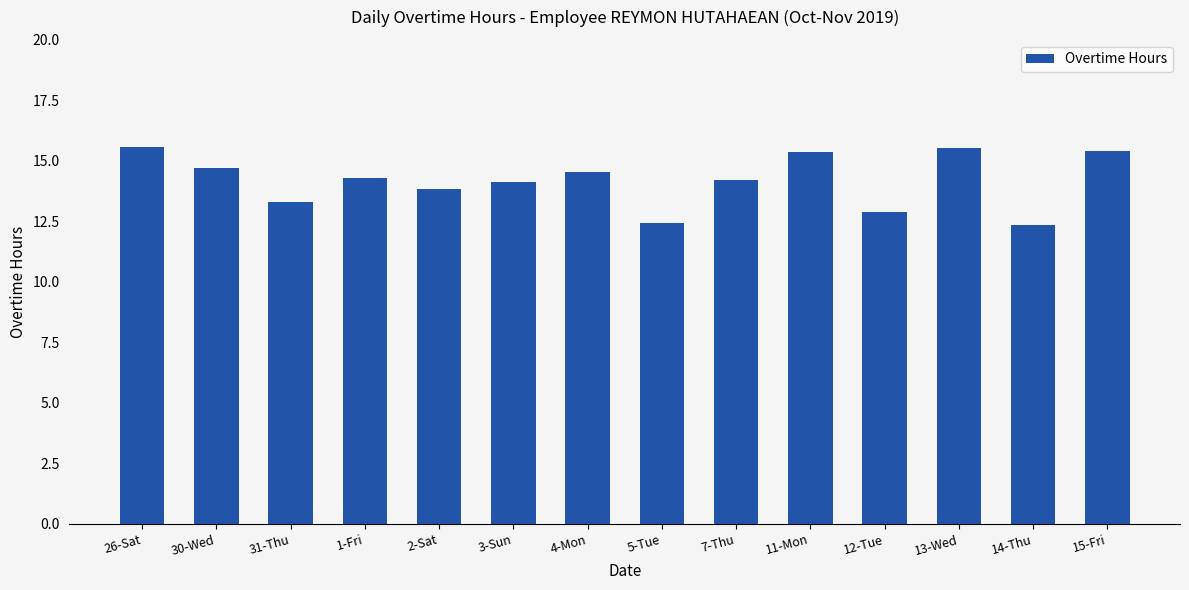

What is the maximum value shown in the chart?

15.6